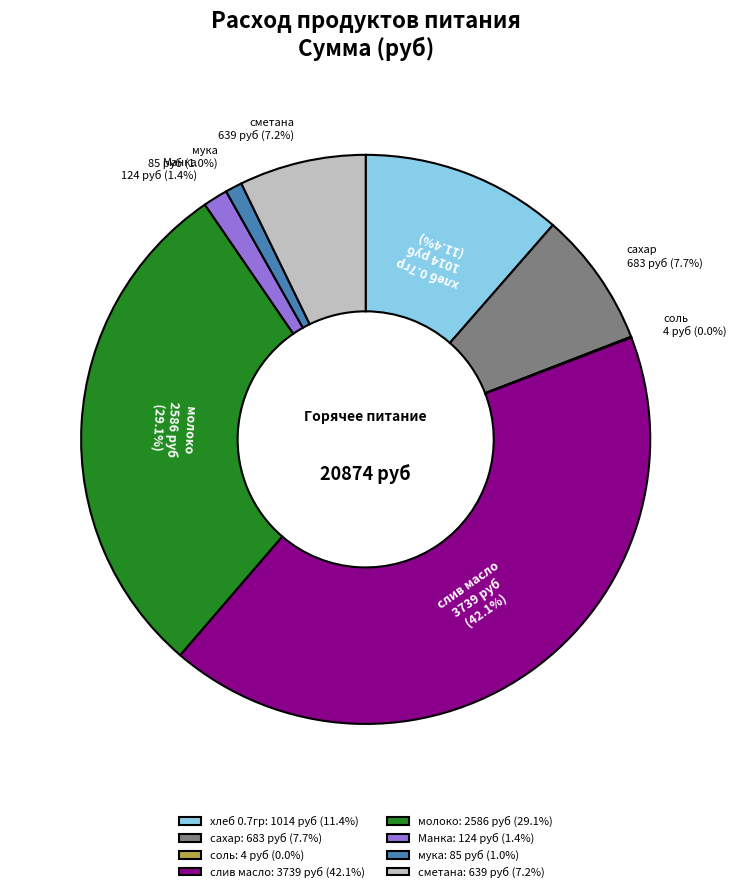

Combined, what portion of the pie is Манка: 124 руб (1.4%) and хлеб 0.7гр: 1014 руб (11.4%)?

12.8%